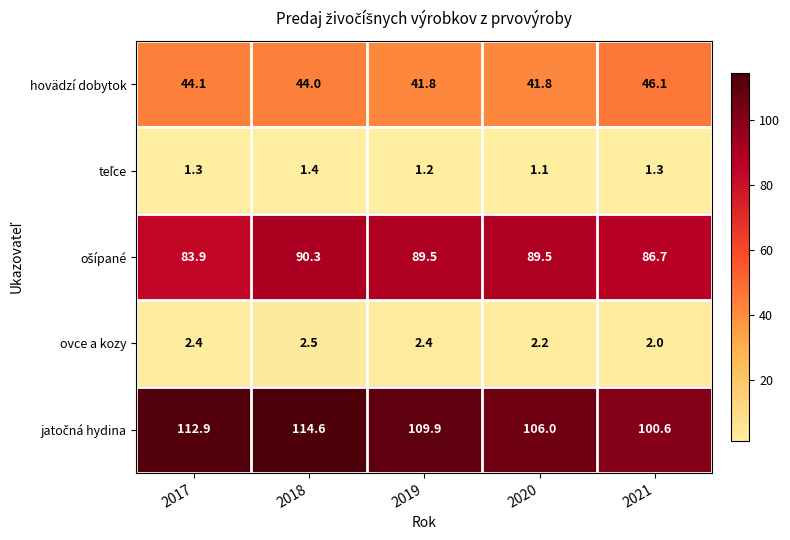

What is the total value across all series at 2020?

240.6